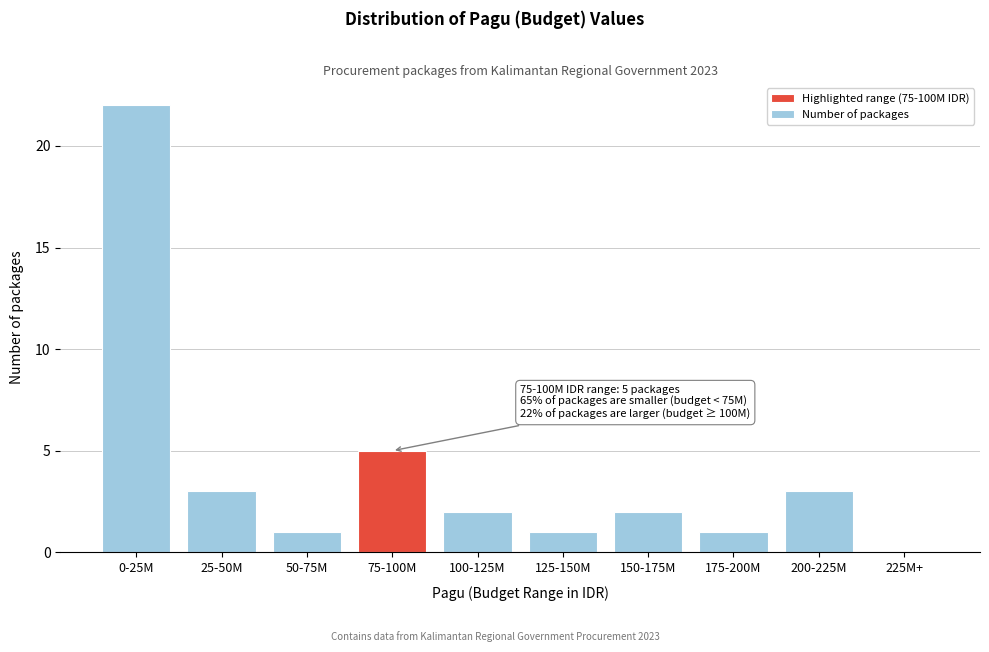

Reading left to right, extract all data points from this chart.

0-25M=22	25-50M=3	50-75M=1	75-100M=5	100-125M=2	125-150M=1	150-175M=2	175-200M=1	200-225M=3	225M+=0